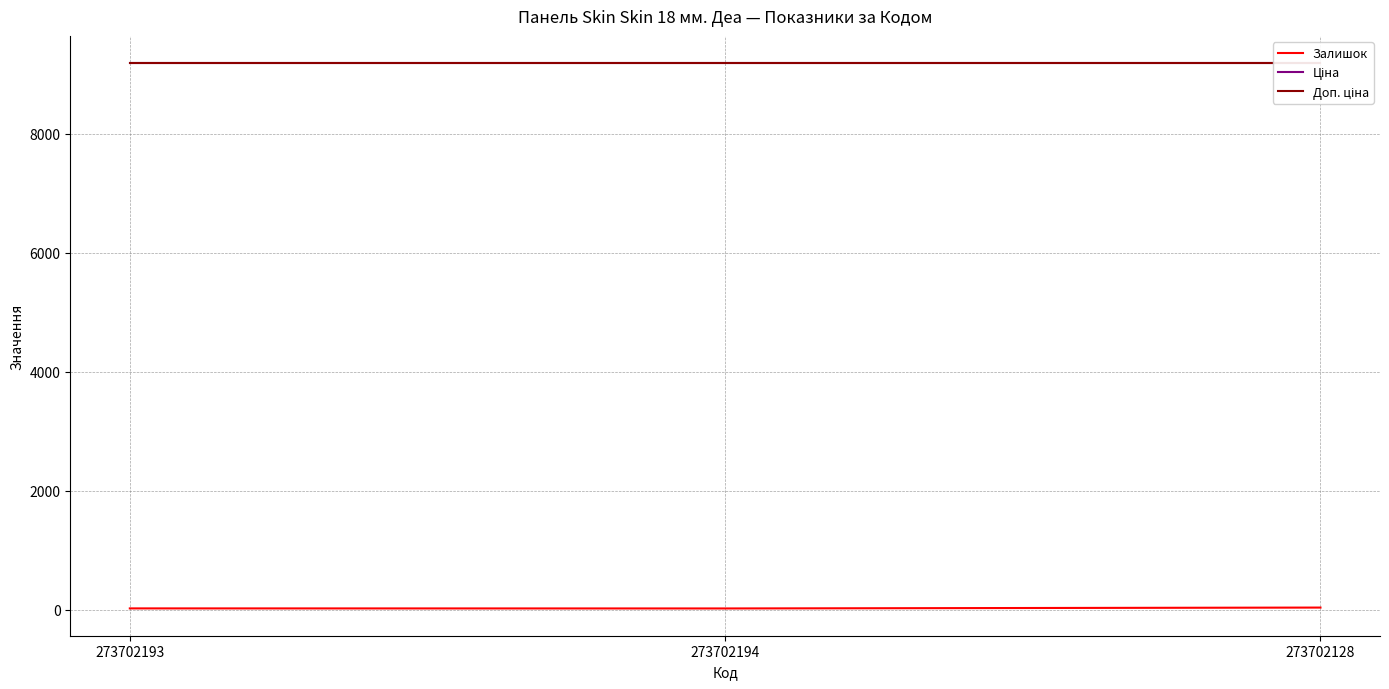

What is the difference between the second highest and minimum values in the Залишок series?

1